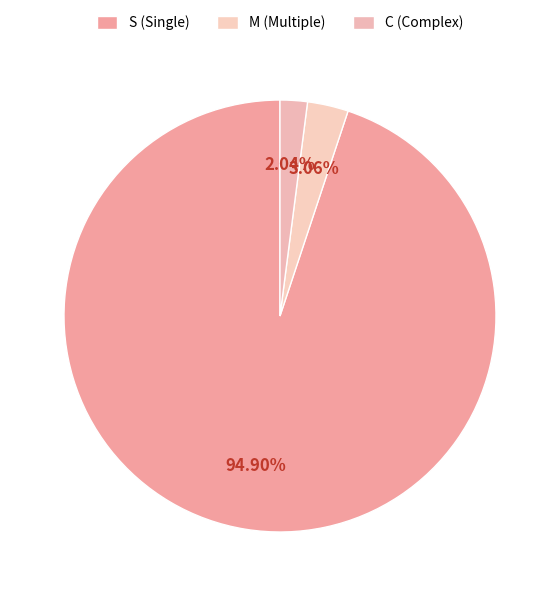

To the nearest percent, what portion does S represent?

95%